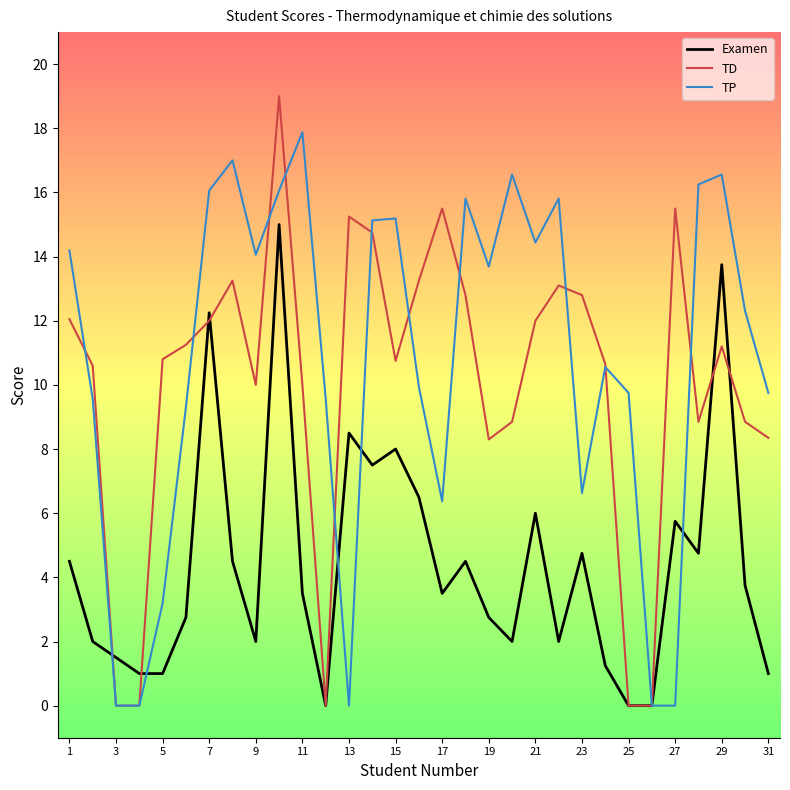

What is the sum of all TD values?

309.7